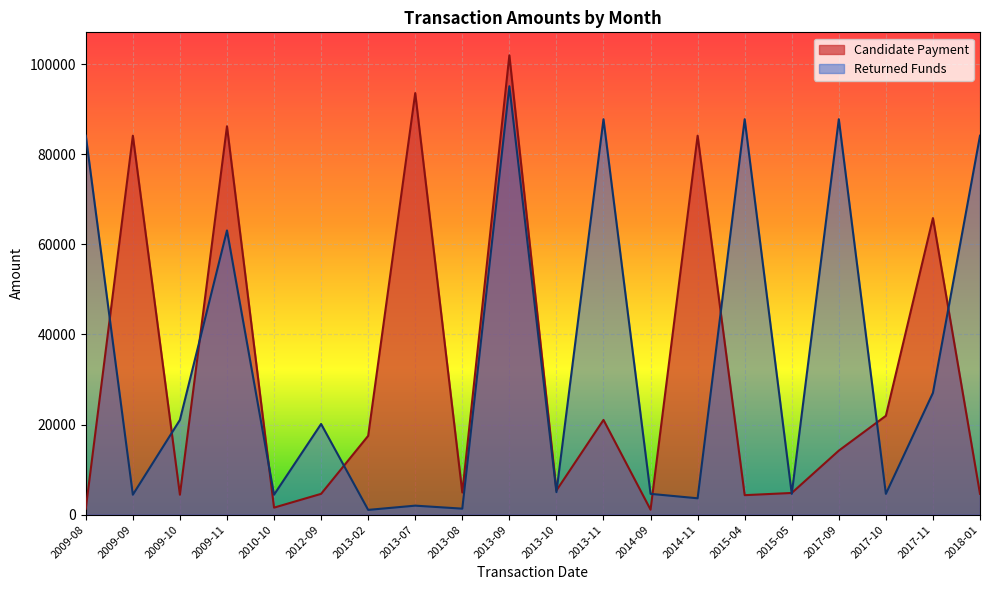

Where do Candidate Payment and Returned Funds first cross each other?

2009-08 and 2009-09